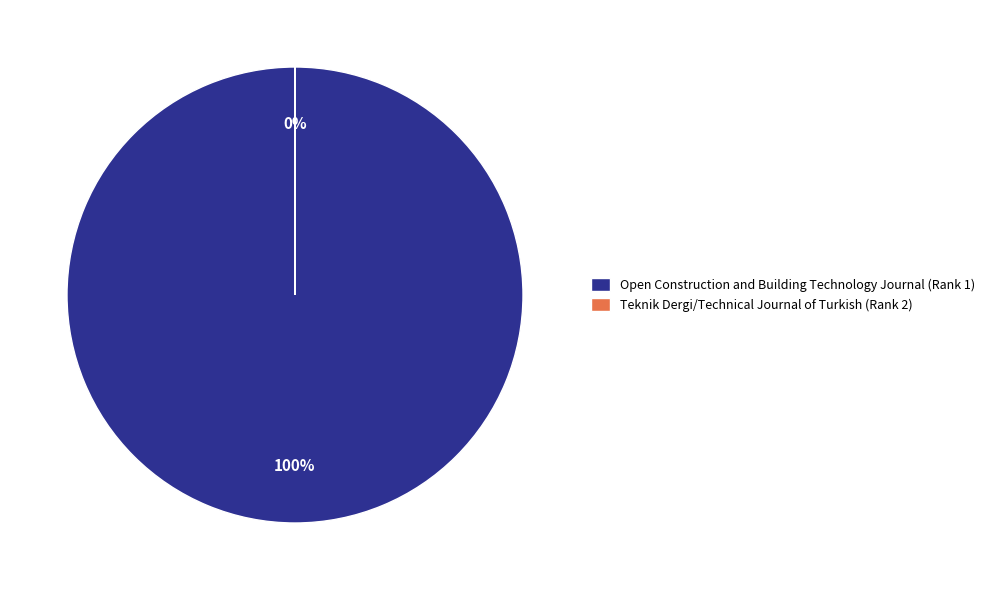

True or false: Open Construction and Building Technology Journal (Rank 1) accounts for 99% of the total.

False